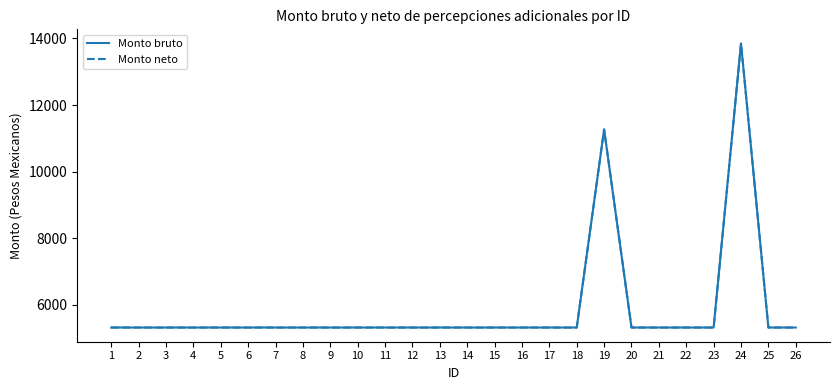

True or false: Monto bruto and Monto neto intersect in this chart.

False